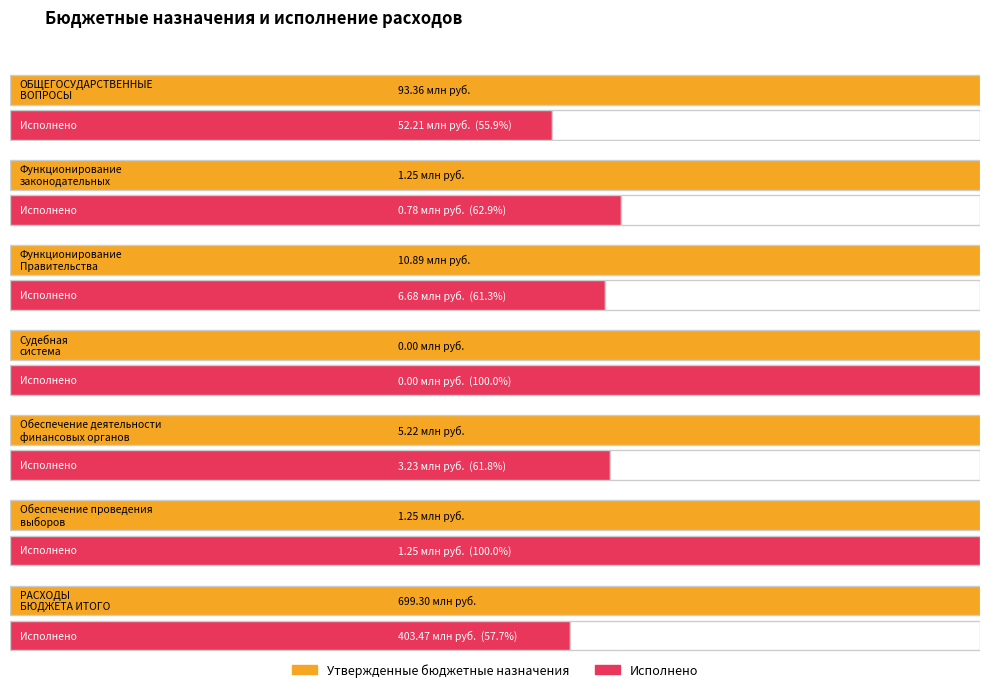

Reading right to left, transcribe all the data shown in this chart.

Утвержденные бюджетные назначения: РАСХОДЫ
БЮДЖЕТА ИТОГО=699297798.0	Обеспечение проведения
выборов=1251858.0	Обеспечение деятельности
финансовых органов=5222079.0	Судебная
система=2800.0	Функционирование
Правительства=10894760.0	Функционирование
законодательных=1245468.0	ОБЩЕГОСУДАРСТВЕННЫЕ
ВОПРОСЫ=93360195.6
Исполнено: РАСХОДЫ
БЮДЖЕТА ИТОГО=403473500.1	Обеспечение проведения
выборов=1251858.0	Обеспечение деятельности
финансовых органов=3227830.3	Судебная
система=2800.0	Функционирование
Правительства=6681785.9	Функционирование
законодательных=783876.2	ОБЩЕГОСУДАРСТВЕННЫЕ
ВОПРОСЫ=52213285.5